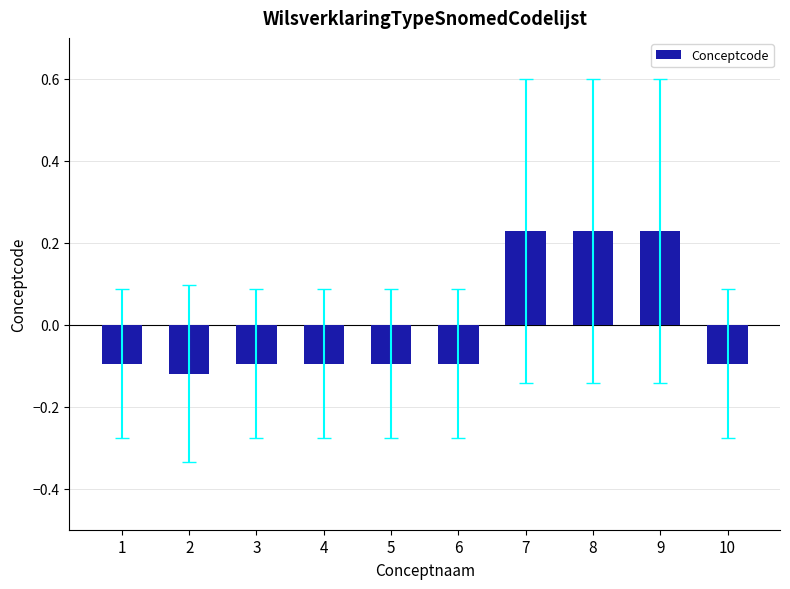

Does the chart contain stacked bars?

No